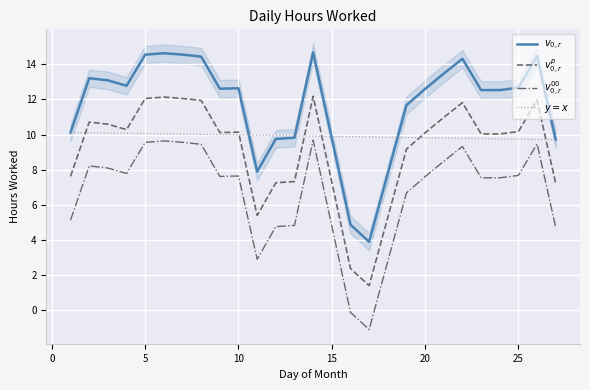

Which series has the largest total across all categories?

$v_{0,r}$